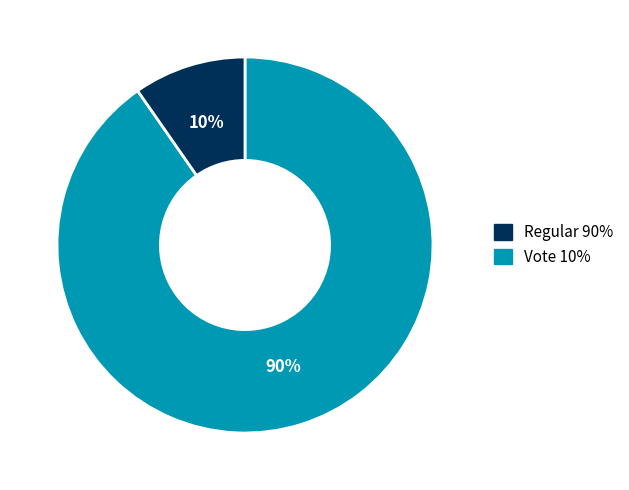

Count the number of slices in the pie.

2